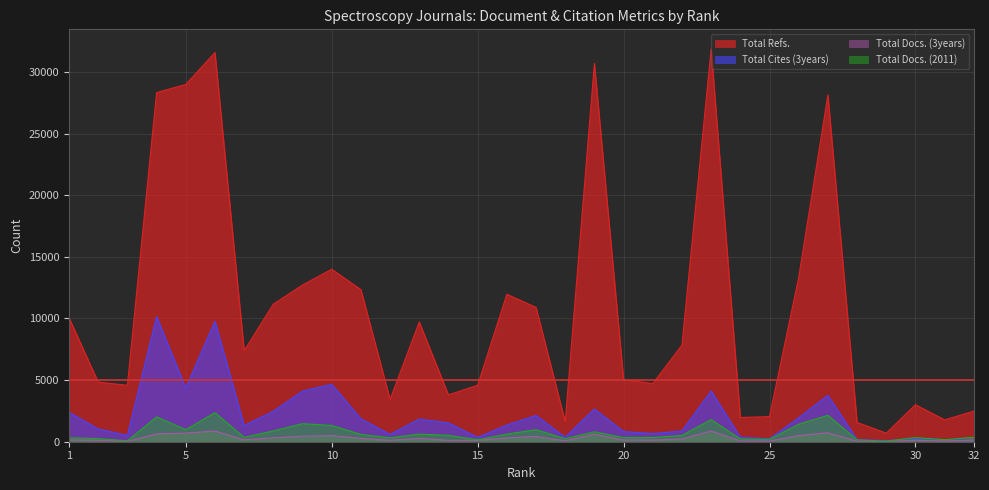

The Total Docs. (3years) series shows 450 at 9. True or false?

True